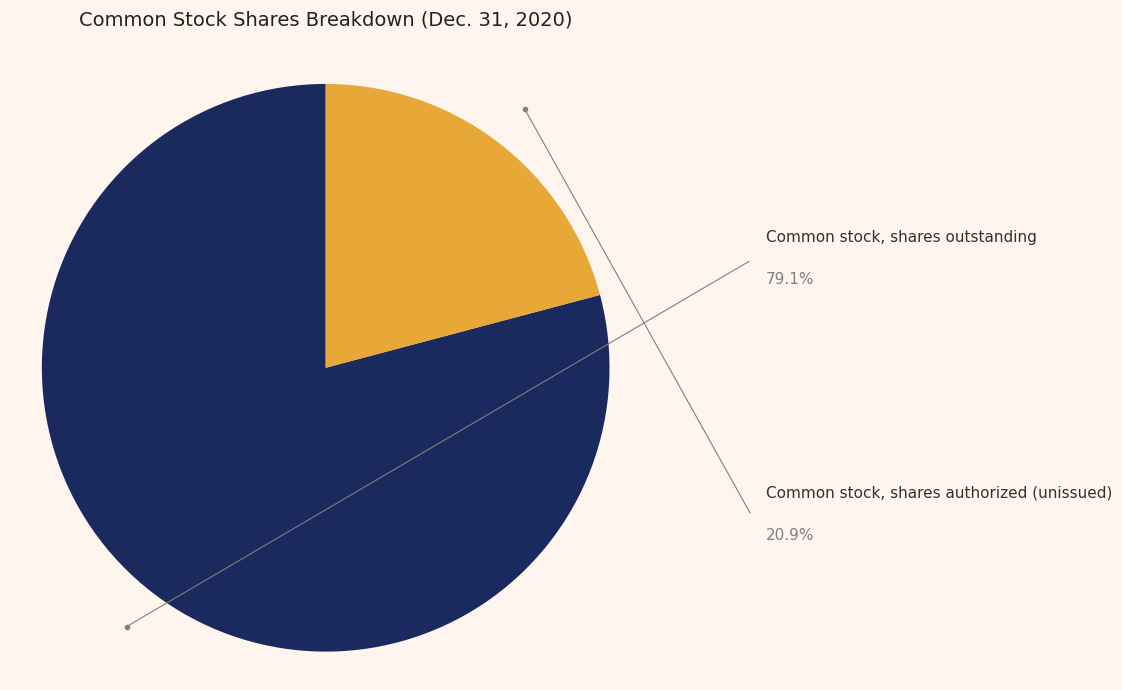

Is there a majority slice in this chart?

Yes